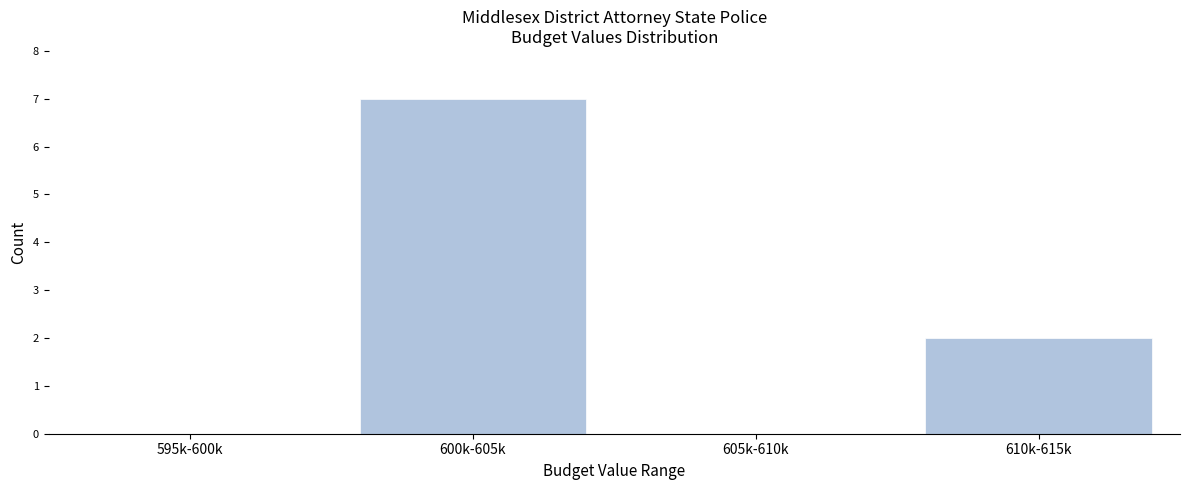

Reading right to left, extract all data points from this chart.

610k-615k=2	605k-610k=0	600k-605k=7	595k-600k=0